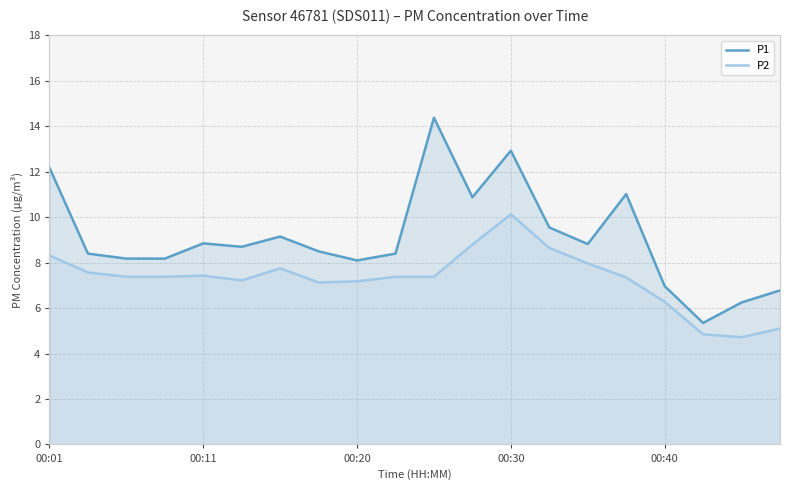

True or false: P1 and P2 cross at least once.

False